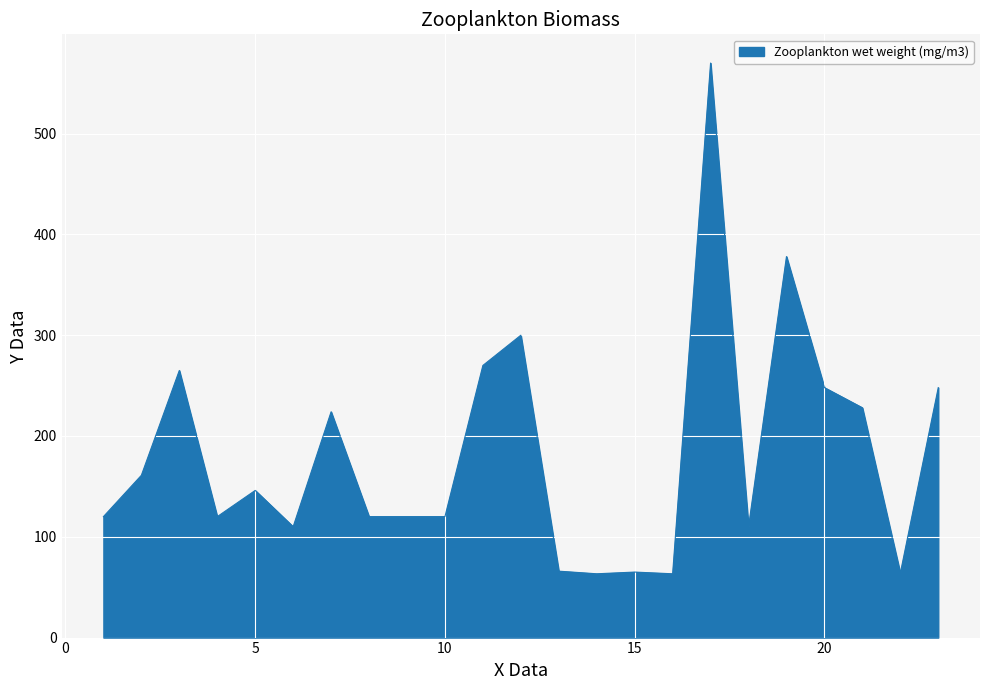

What is the difference between the maximum and minimum values?

506.7